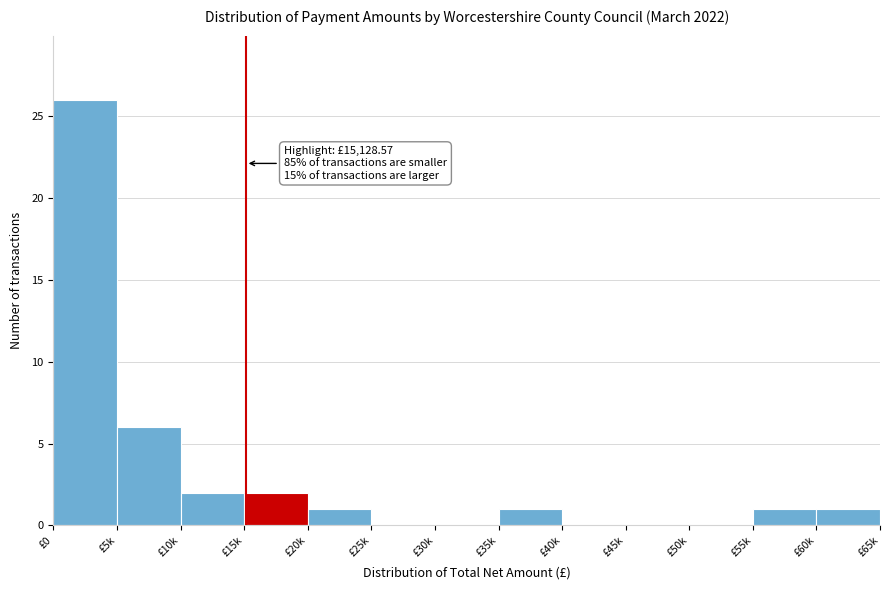

Reading left to right, transcribe all the data shown in this chart.

£0=26	£5k=6	£10k=2	£15k=2	£20k=1	£25k=0	£30k=0	£35k=1	£40k=0	£45k=0	£50k=0	£55k=1	£60k=1